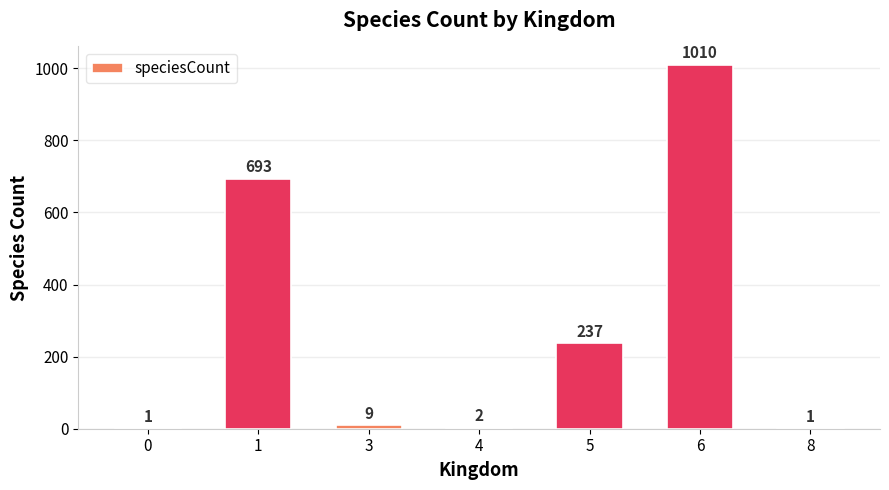

Which category has the highest value across all series?

6